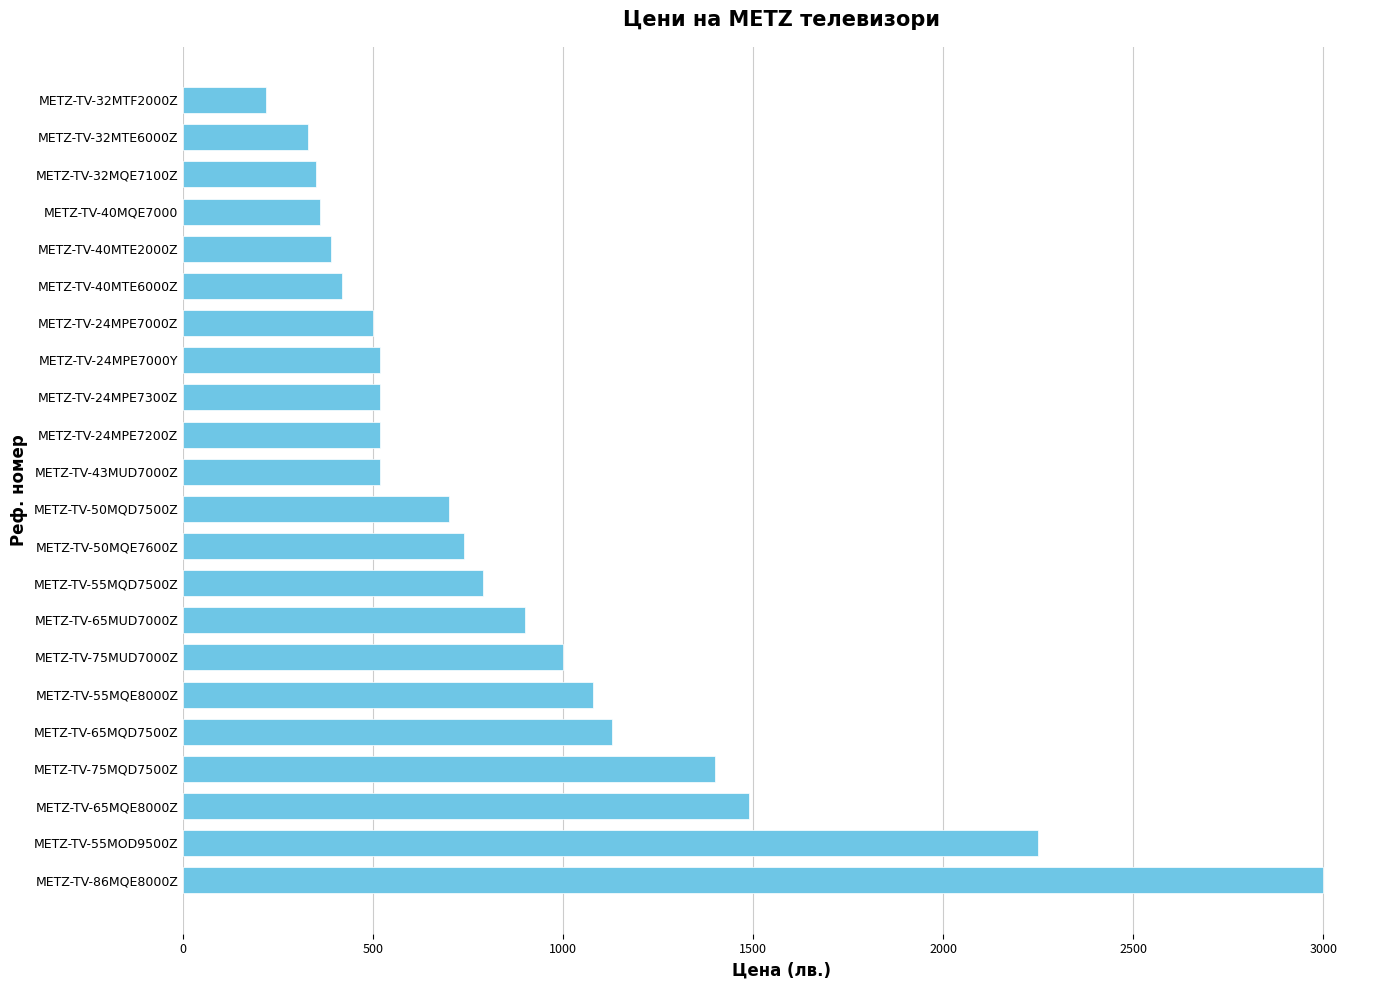

What is the difference between the values at METZ-TV-75MQD7500Z and METZ-TV-40MQE7000?

1040.0